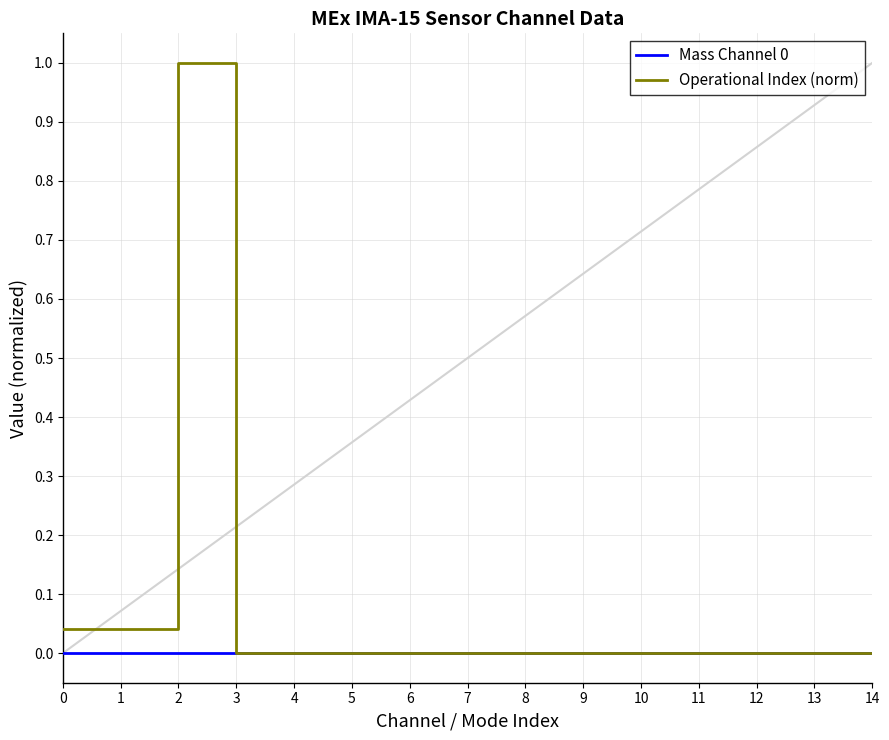

Which series has the widest spread of values?

Operational Index (norm)